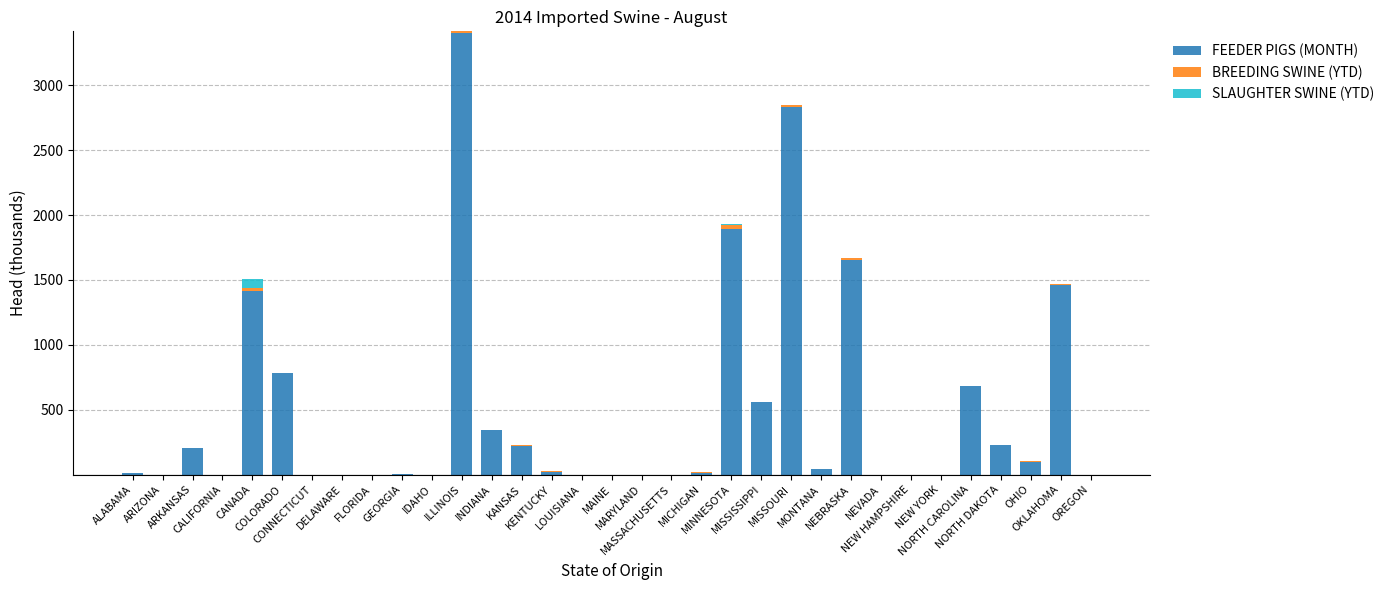

What is the maximum value for FEEDER PIGS (MONTH)?

3406.1